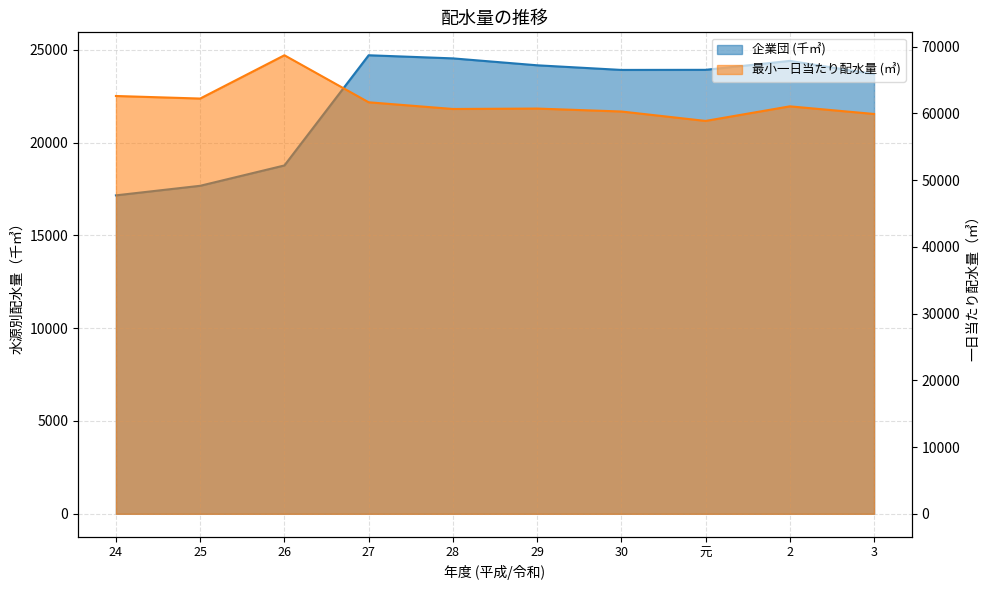

What is the highest value of the 最小一日当たり配水量 (㎥) series?

68708